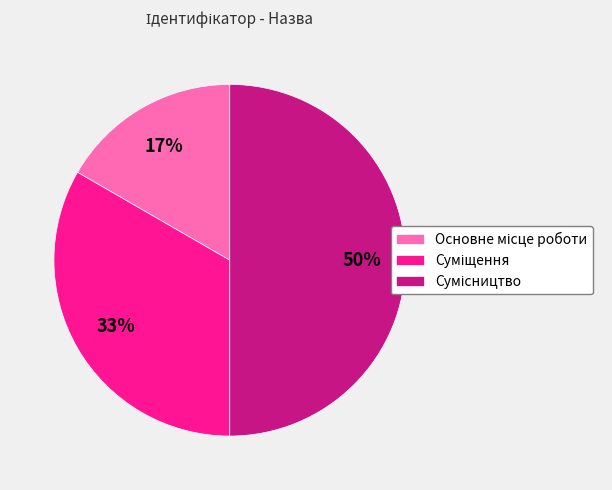

To the nearest percent, what is the average slice percentage?

33%